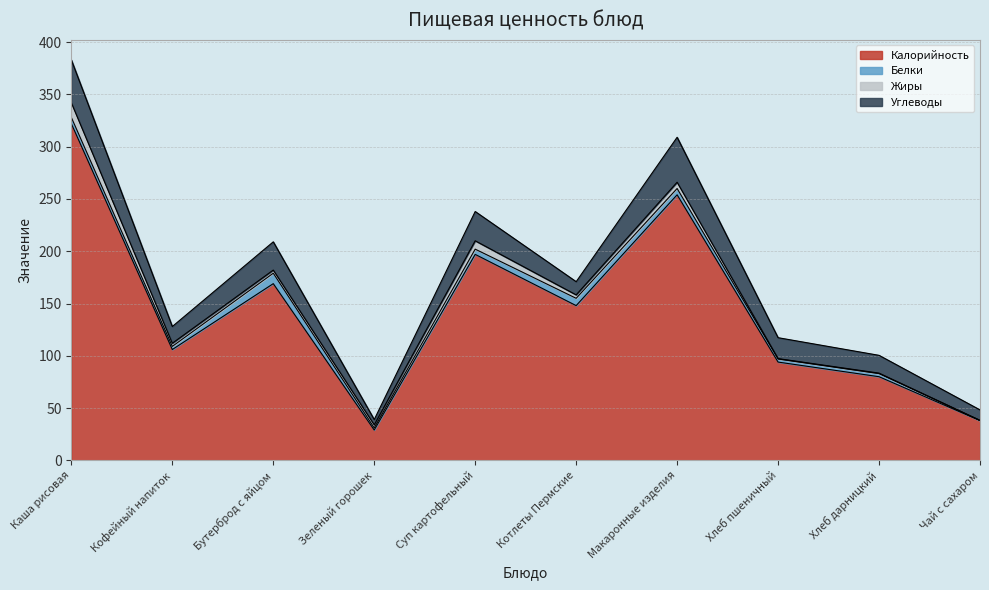

The Калорийность series shows 197.0 at Суп картофельный. True or false?

True